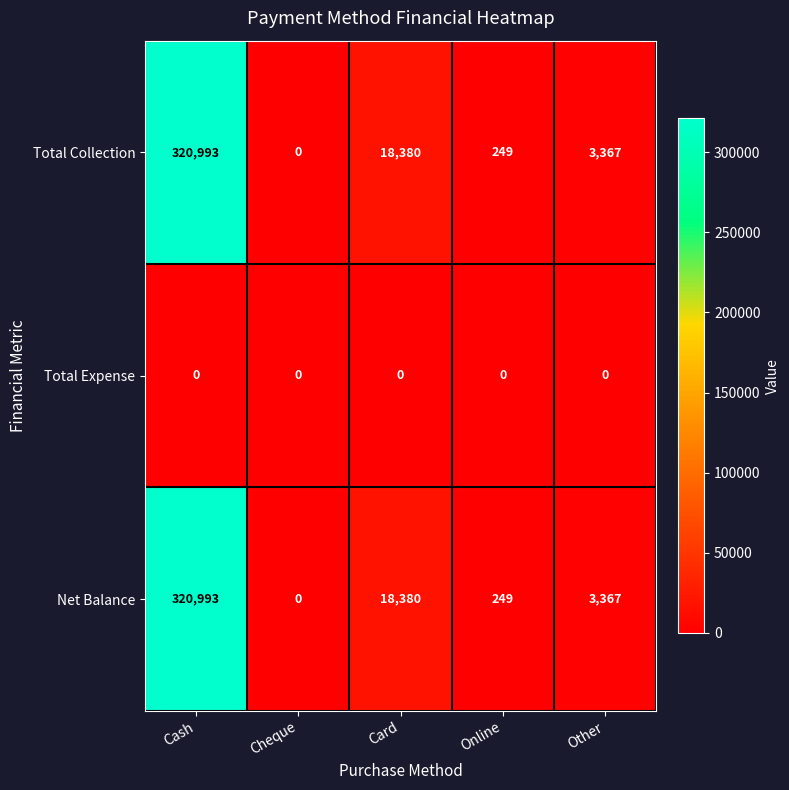

True or false: Total Collection has a value of 0 at Cheque.

True